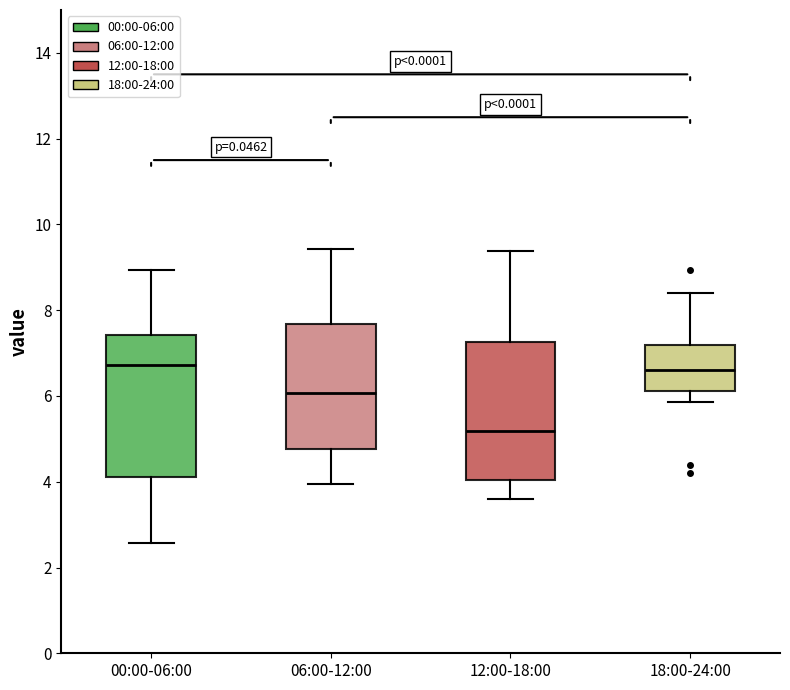

Which box has the lowest median line?

12:00-18:00